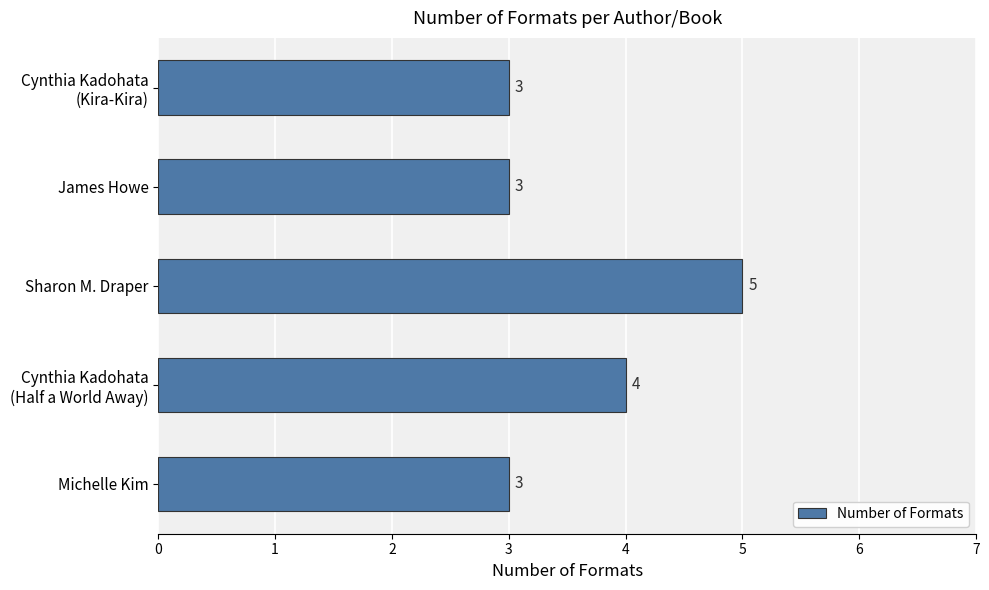

Reading bottom to top, transcribe all the data shown in this chart.

3	4	5	3	3